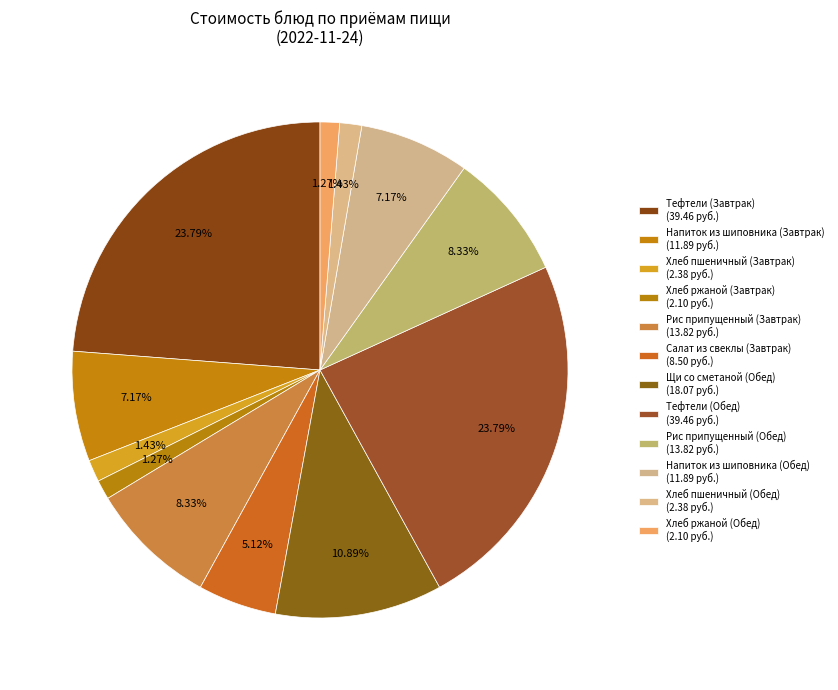

What is the change in value from Напиток из шиповника (Завтрак) to Салат из свеклы (Завтрак)?

-3.4